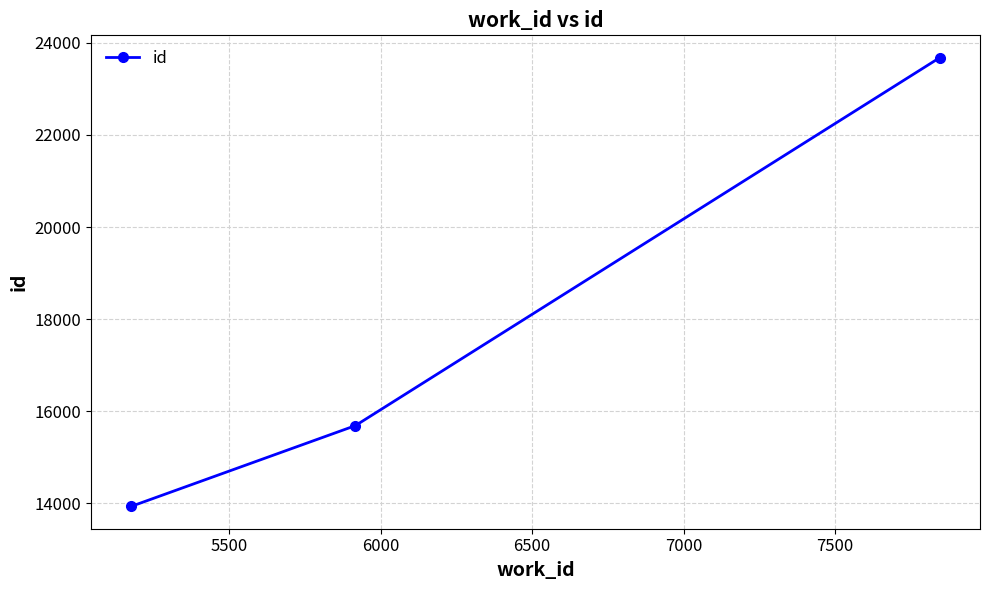

Reading right to left, extract all data points from this chart.

23677	15687	13935